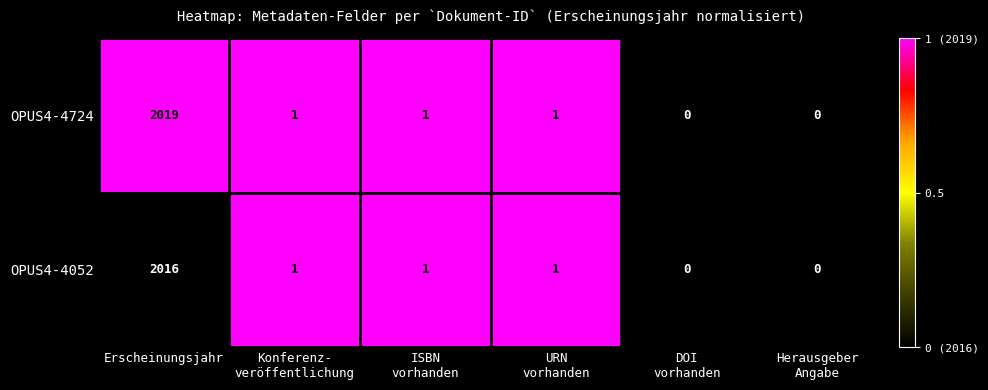

Where does the OPUS4-4052 series first go above 1?

Erscheinungsjahr